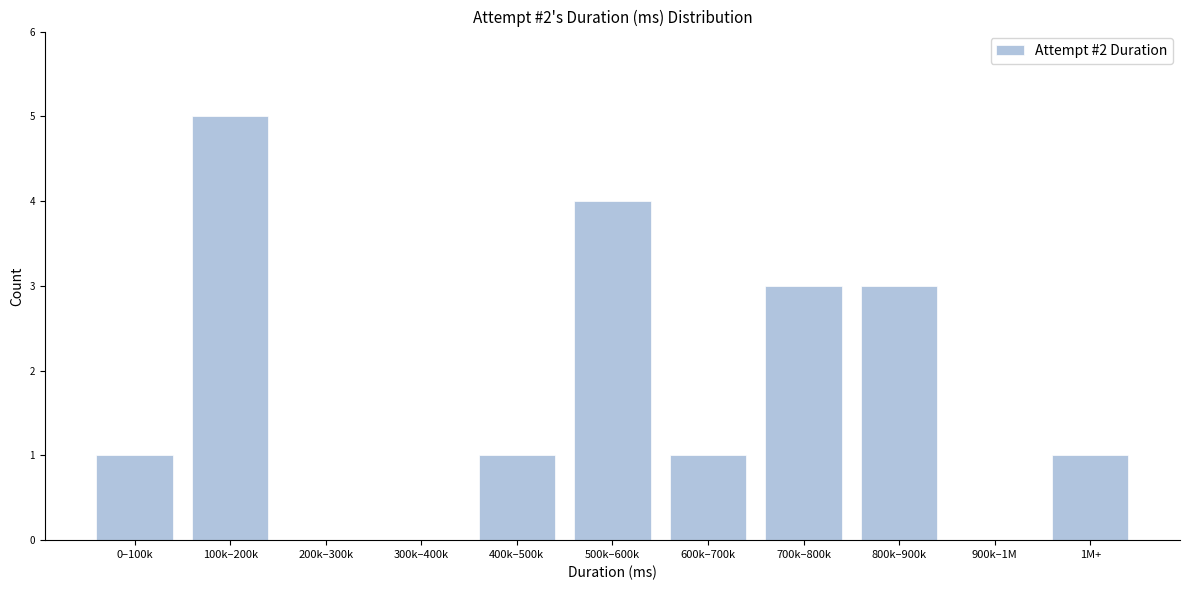

What is the change in value from 0–100k to 800k–900k?

+2